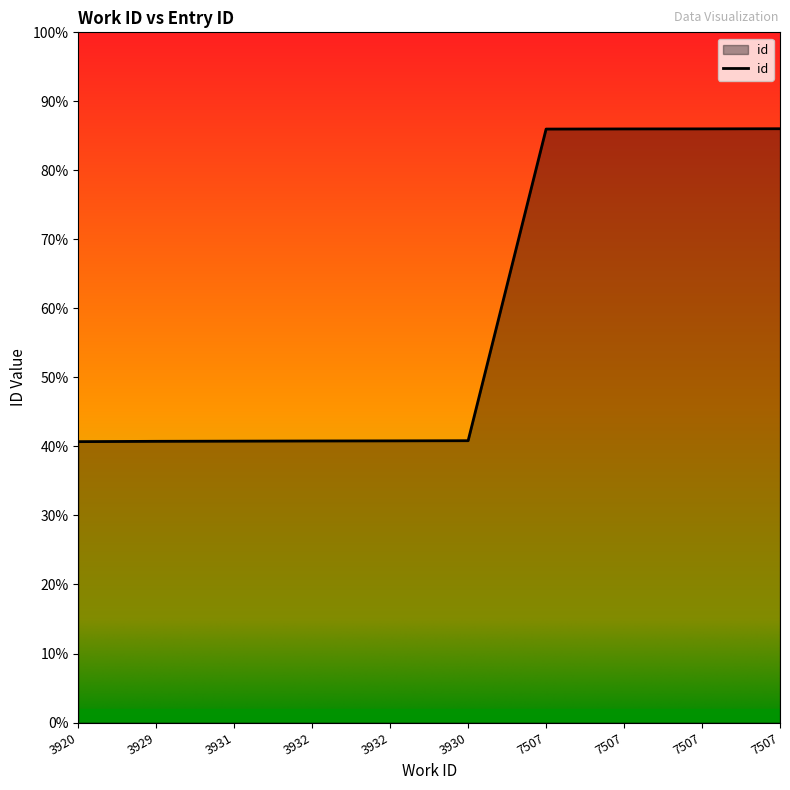

At which label is the value closest to 15841?

3930